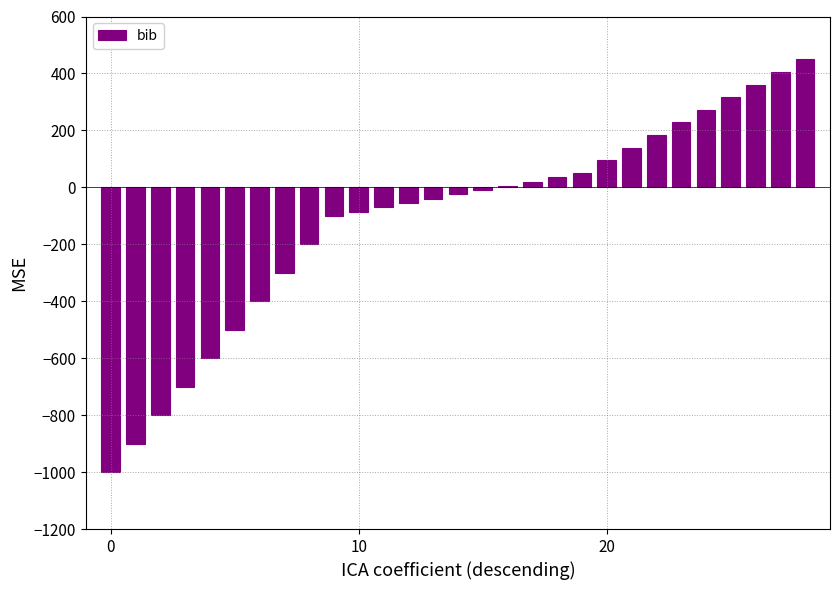

What is the sum of all values?

-3225.0